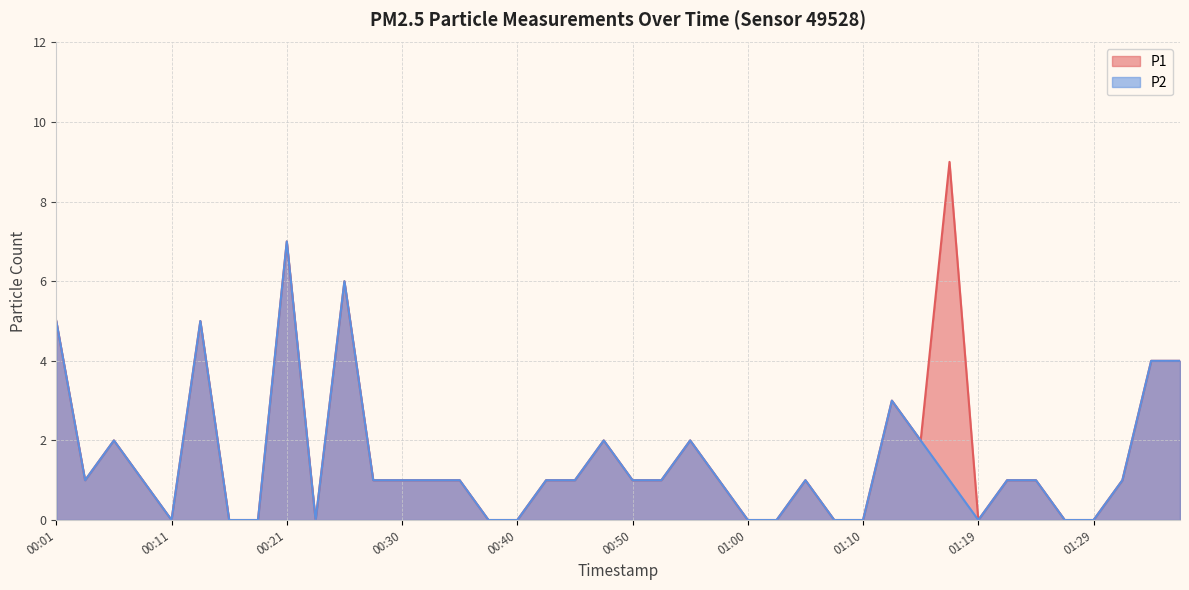

Which category has the highest value in the P2 series?

00:21